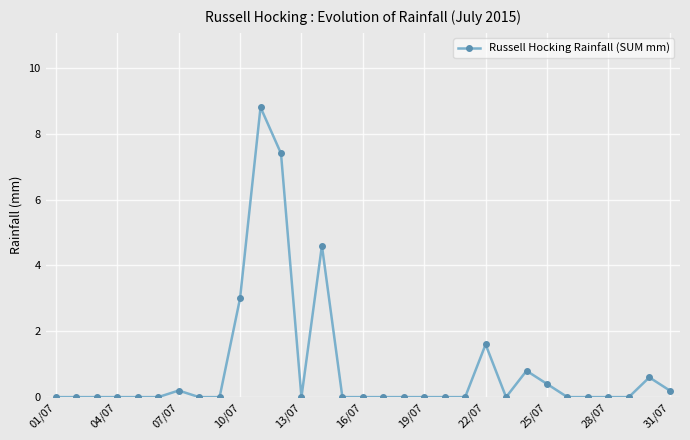

What is the value of the 22nd point from the left?

1.6